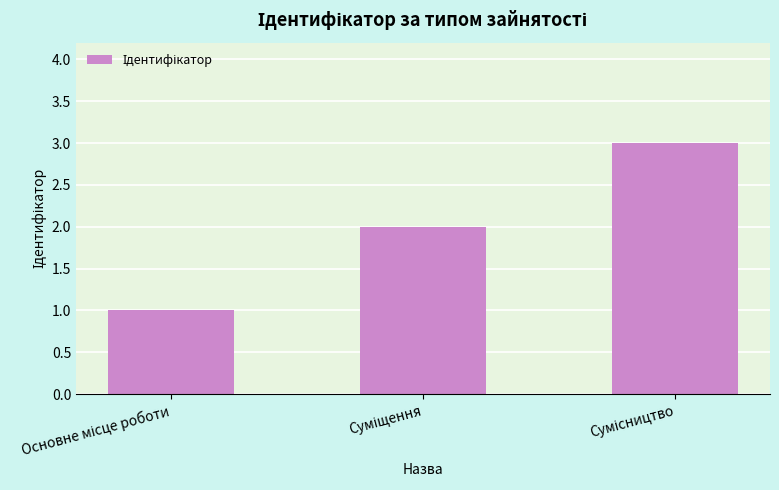

What is the smallest value displayed?

1